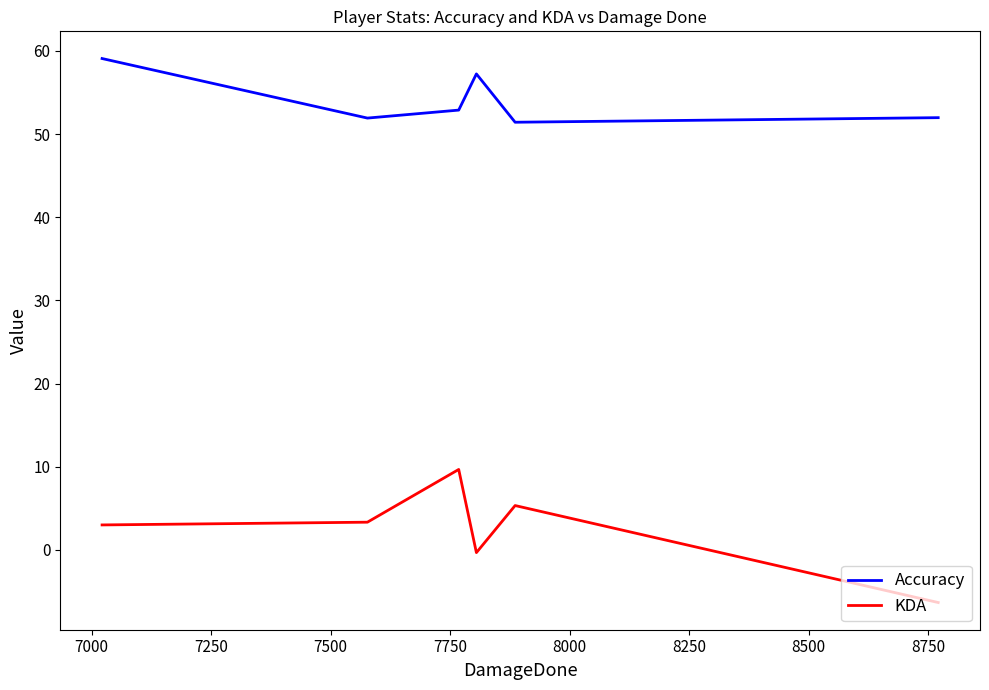

What are all the series names shown in the legend?

Accuracy, KDA